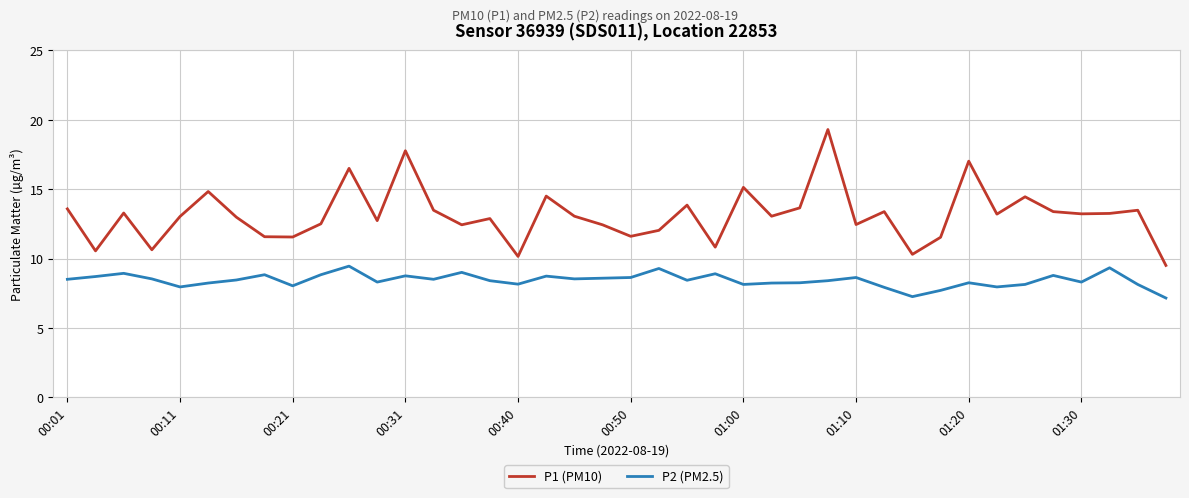

True or false: P1 (PM10) and P2 (PM2.5) intersect in this chart.

False